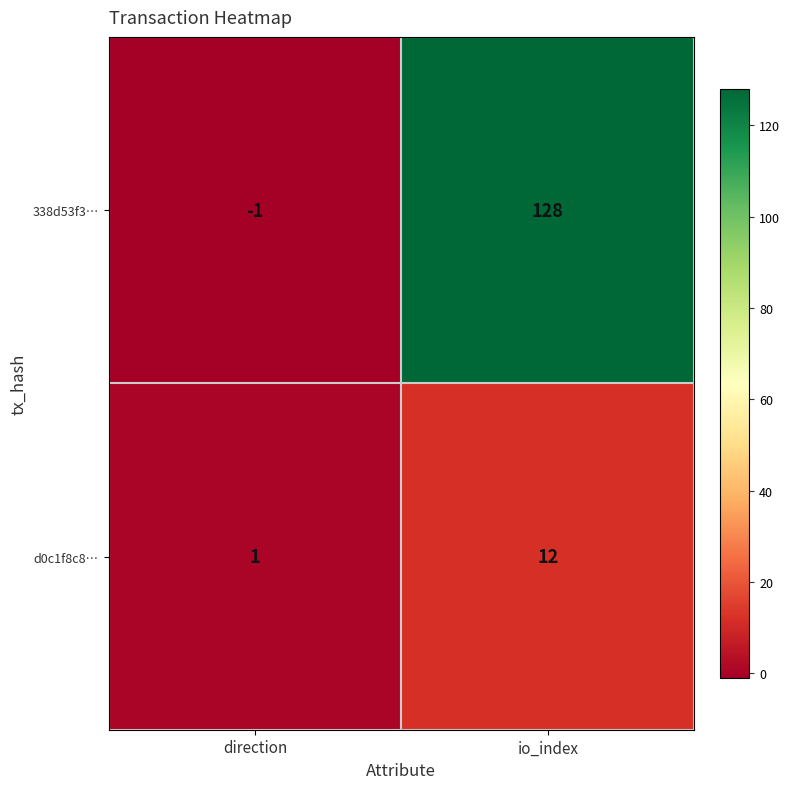

Is it true that 338d53f3… equals -1 at direction?

True